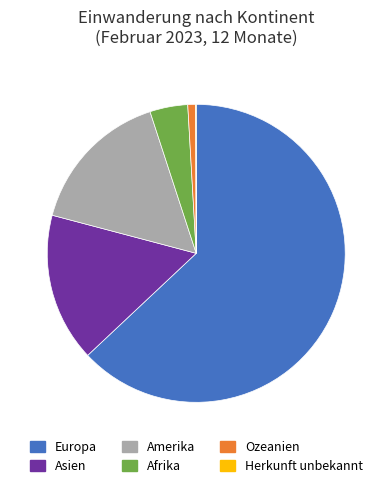

True or false: Ozeanien accounts for 7% of the total.

False